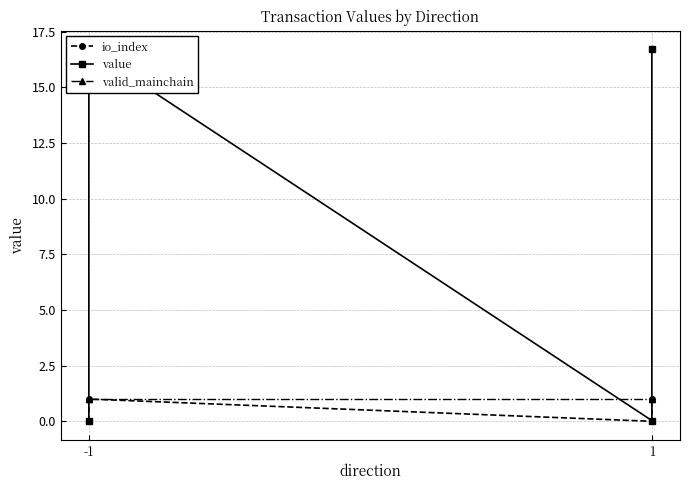

Between -1 and 1, which series saw the biggest shift?

value